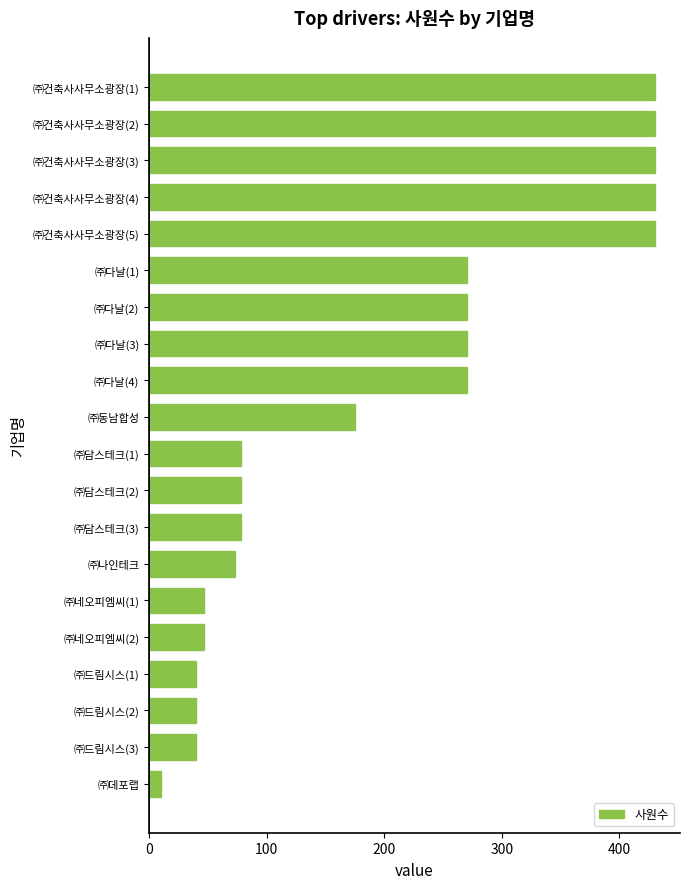

Between ㈜드림시스(2) and ㈜담스테크(2), which is larger?

㈜담스테크(2)